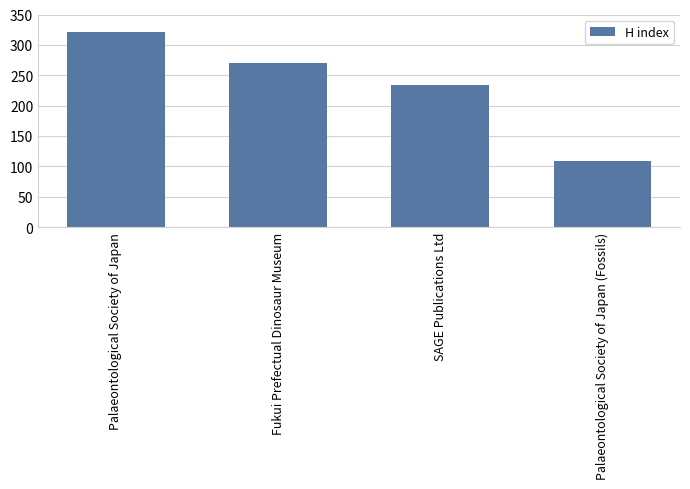

How many series are shown in this chart?

1